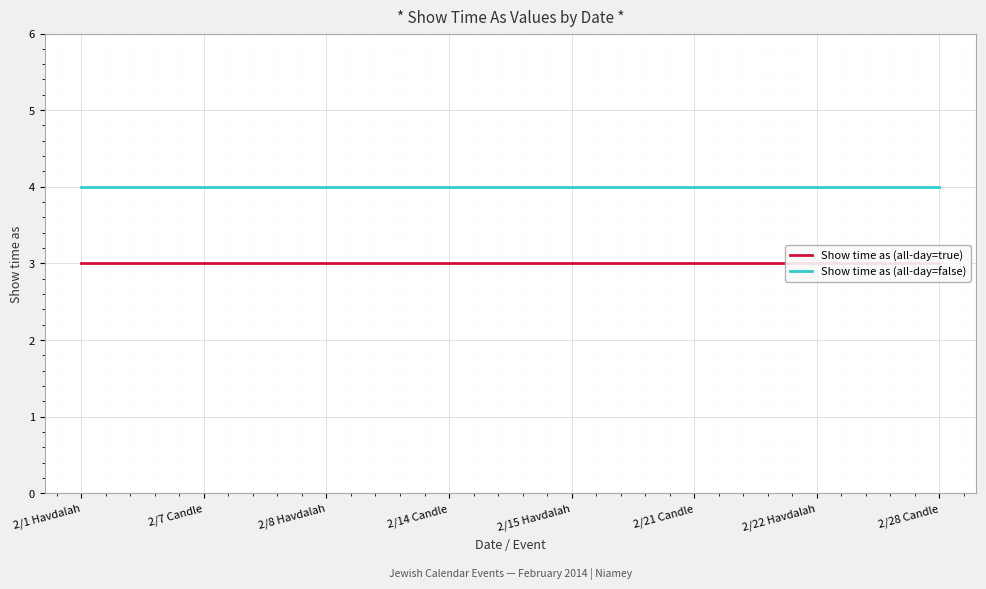

Between 2/15 Havdalah and 2/22 Havdalah, which series saw the biggest shift?

Show time as (all-day=true)